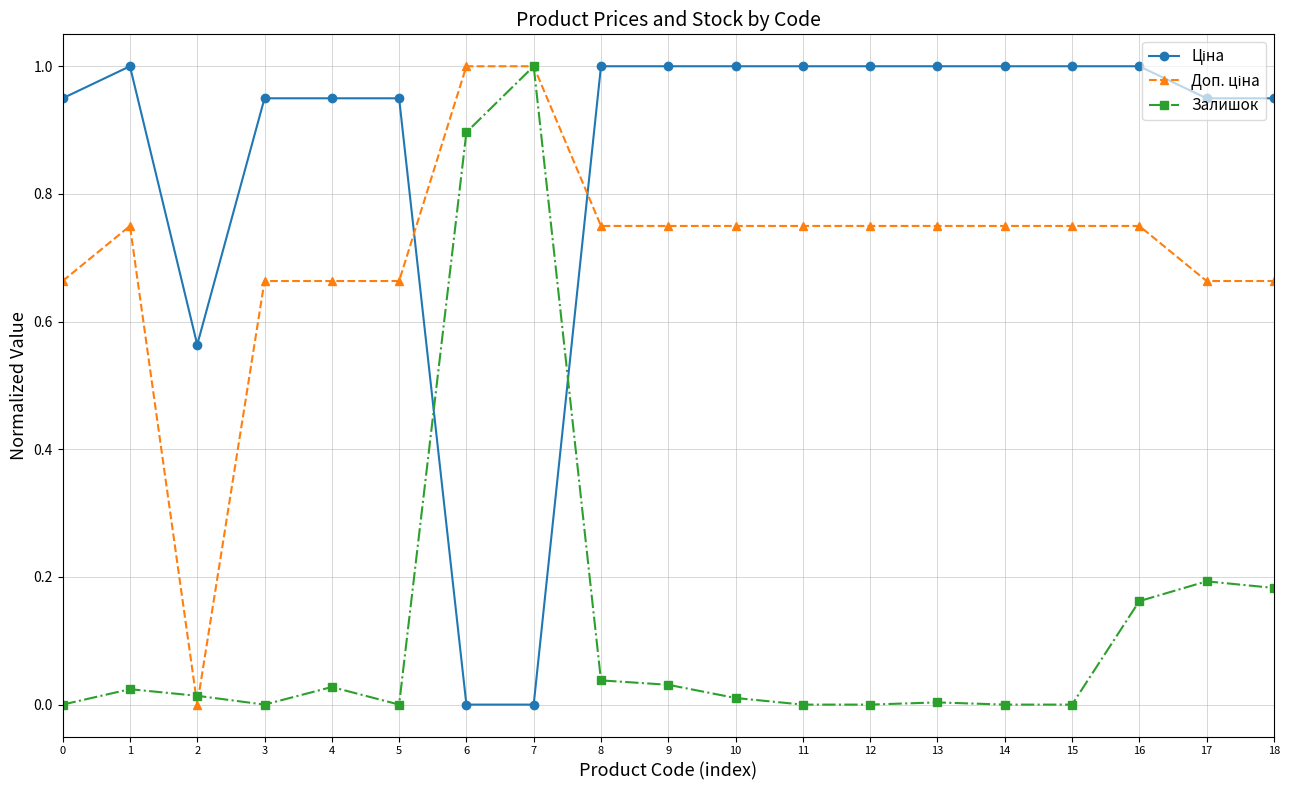

Is it true that Залишок equals 0.1 at 8?

False